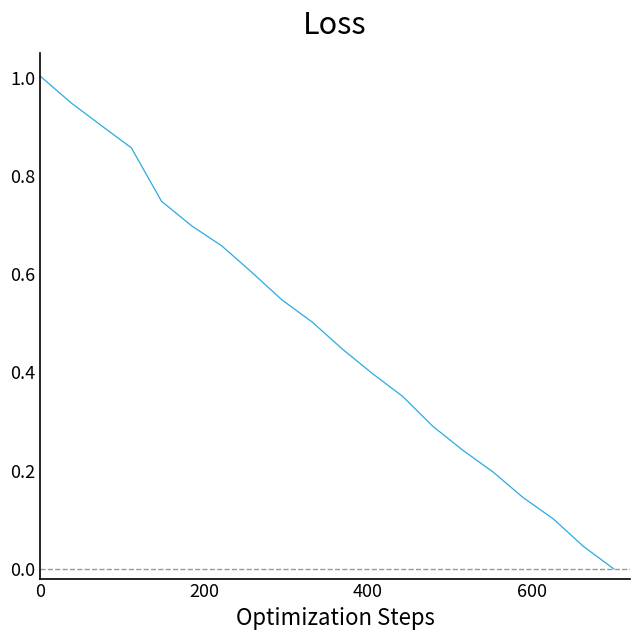

What is the difference between the maximum and minimum values?

1.0